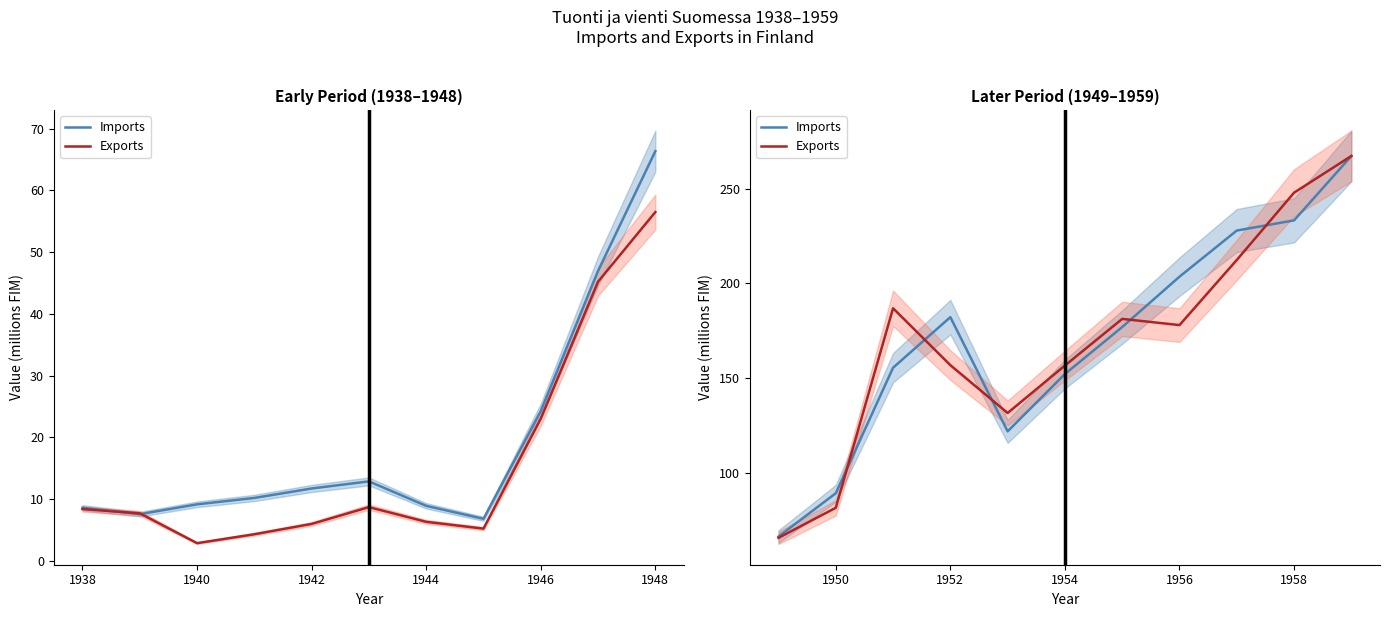

Which series has the largest total across all categories?

Imports